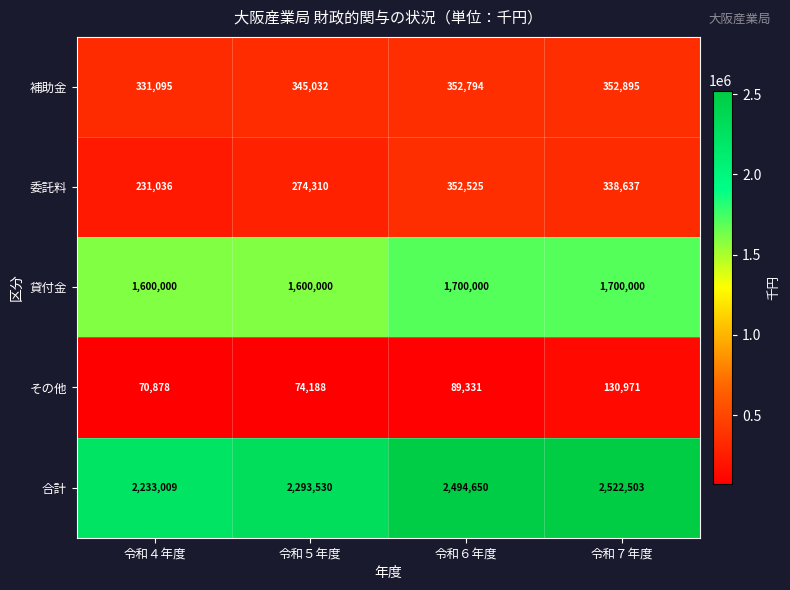

Is it true that 補助金 equals 604895 at 令和６年度?

False